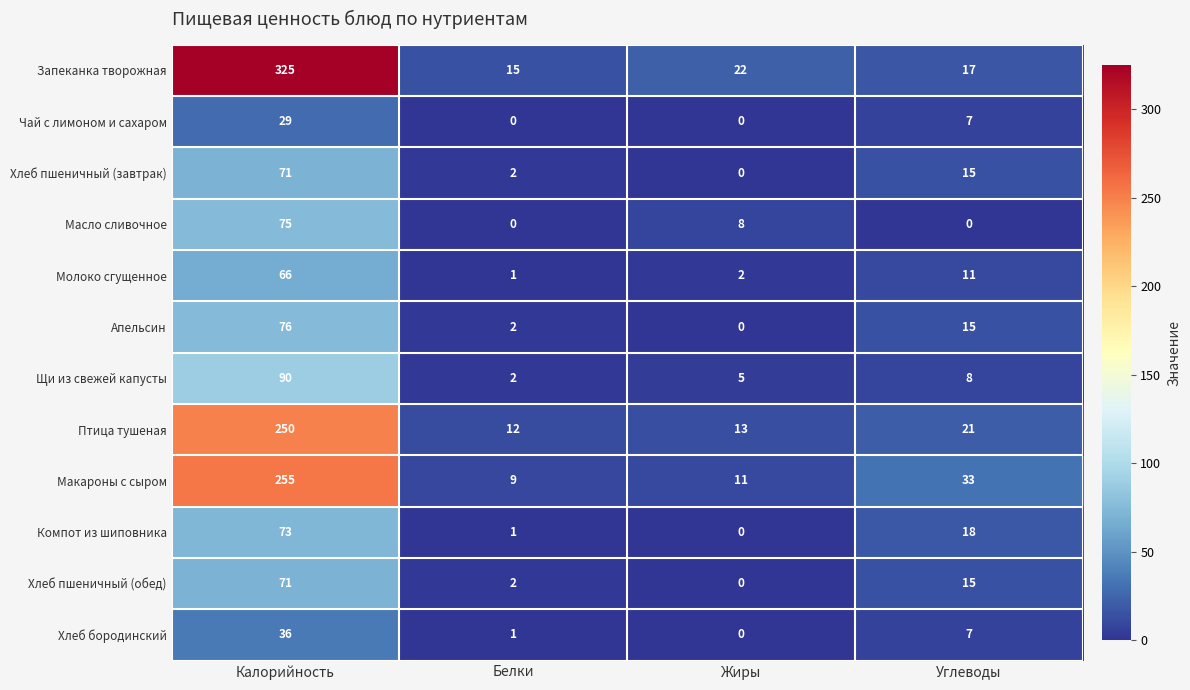

True or false: Апельсин has a value of 15 at Углеводы.

True